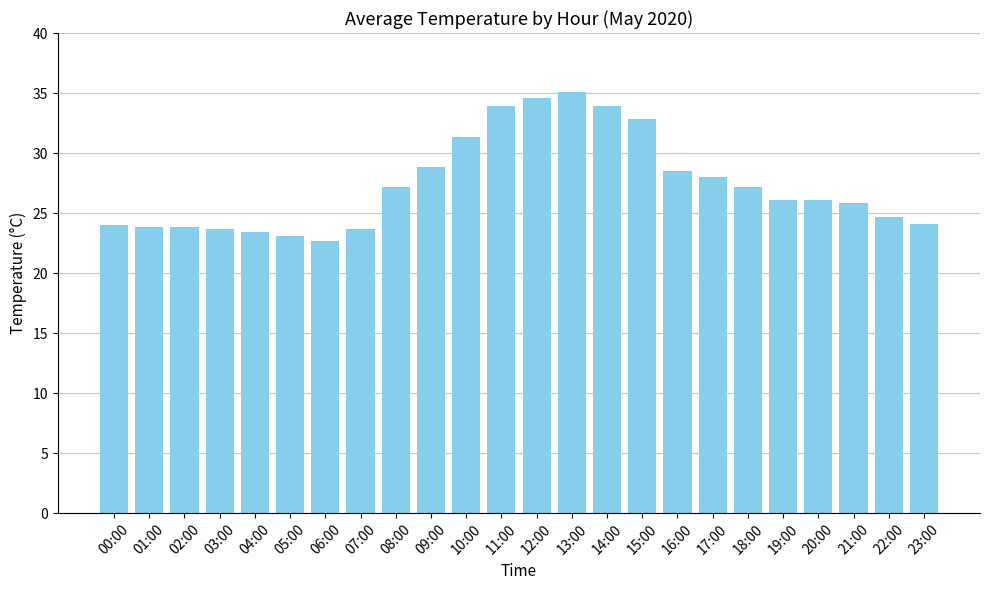

Count the number of categories in the chart.

24